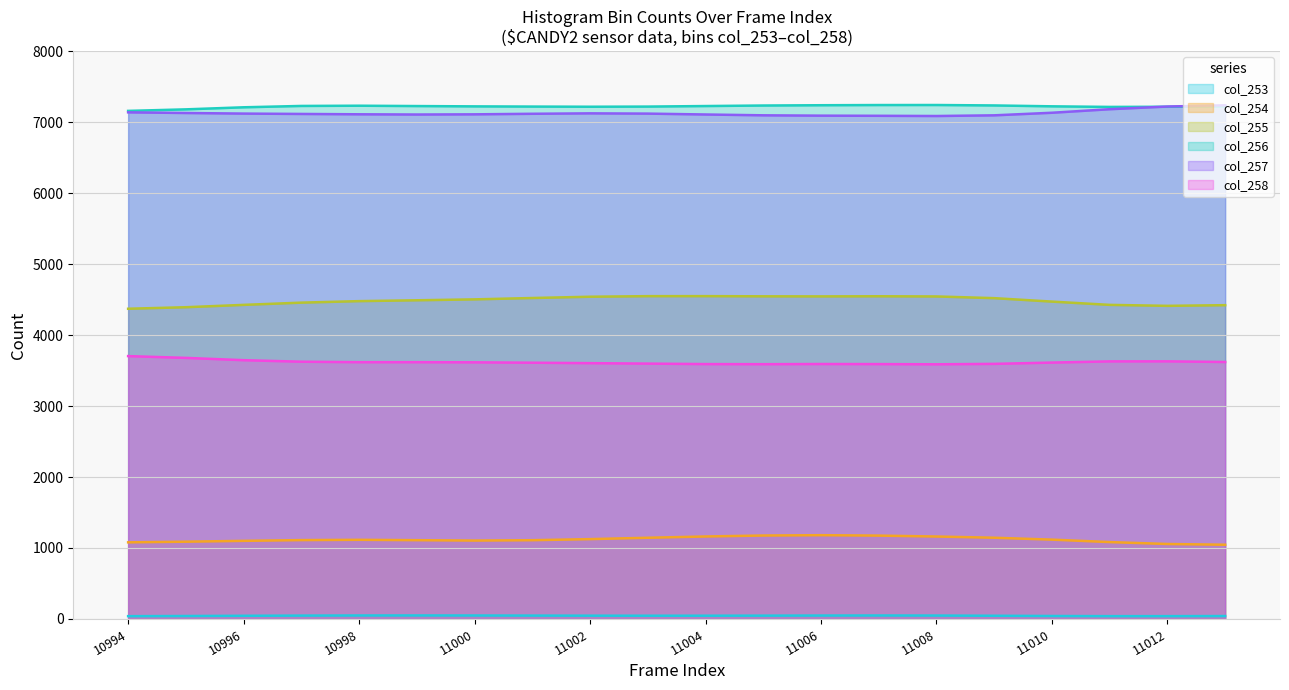

The col_257 series shows 7095 at 10997. True or false?

True